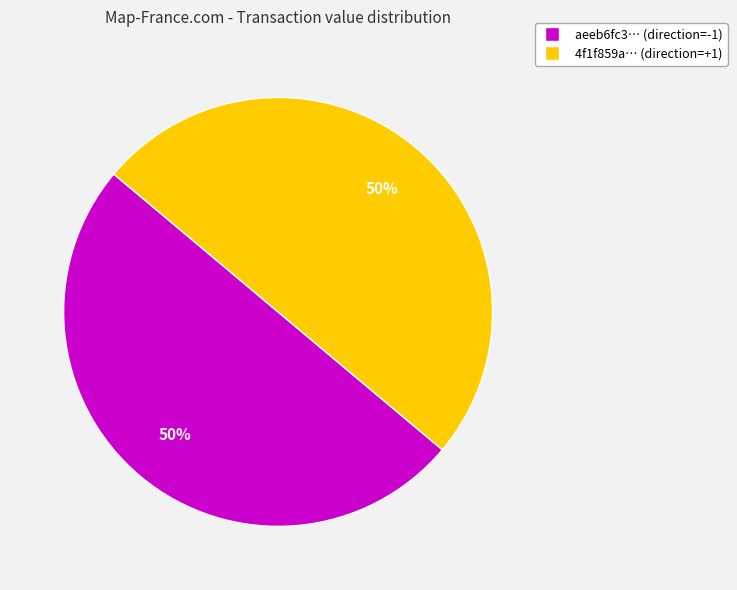

To the nearest percent, what is the combined percentage of aeeb6fc3… (direction=-1) and 4f1f859a… (direction=+1)?

100%